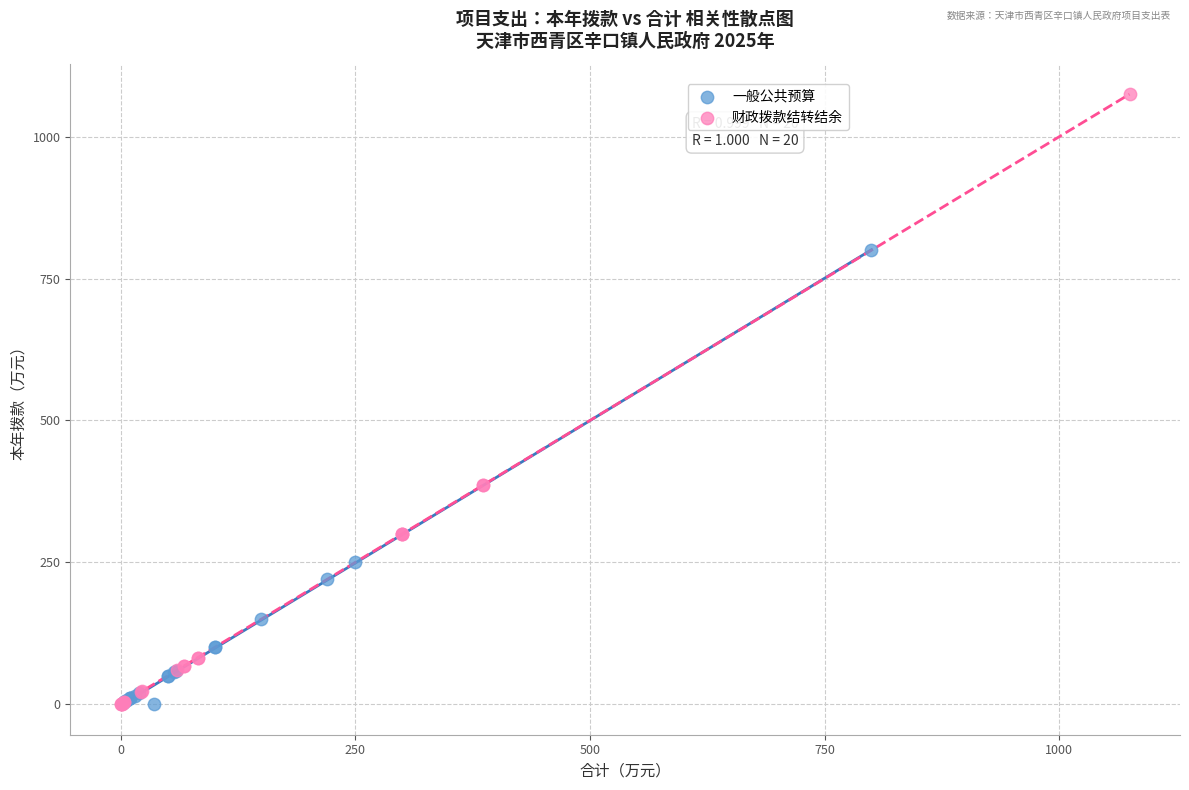

What are all the series names shown in the legend?

一般公共预算, 财政拨款结转结余